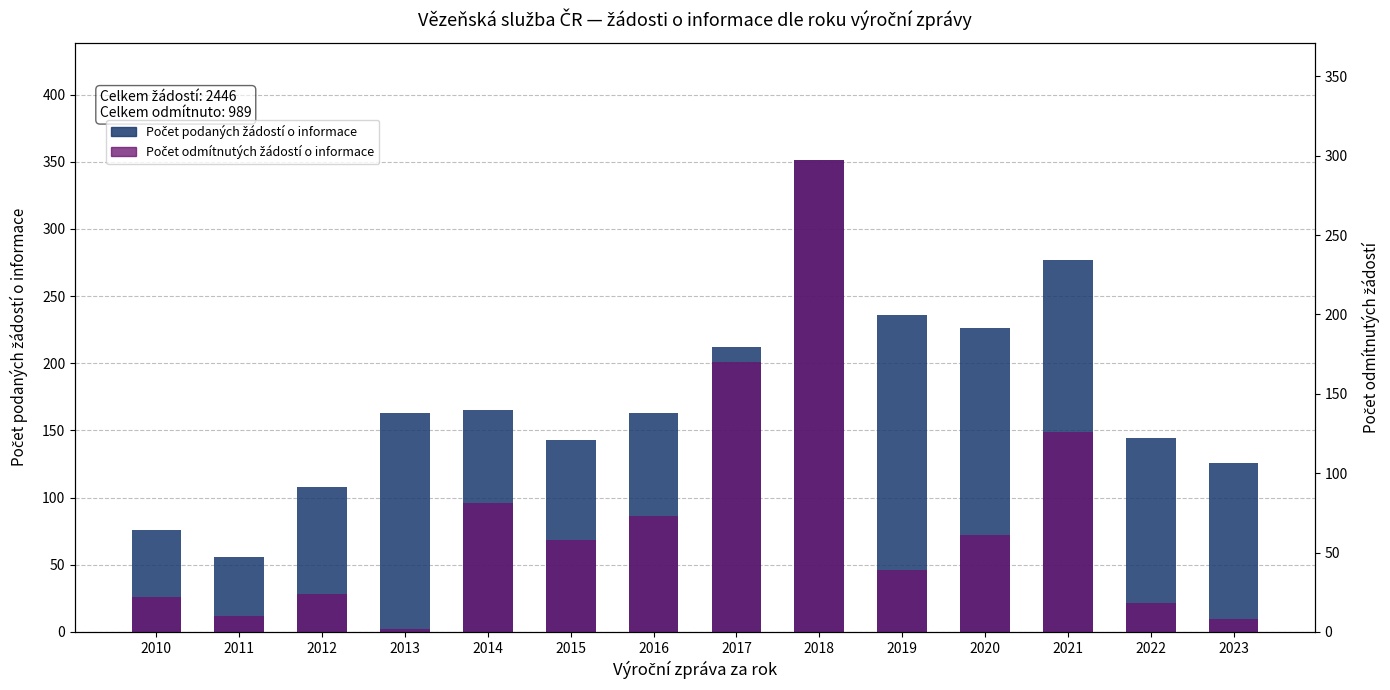

What is the sum of the Počet podaných žádostí o informace values at 2023 and 2015?

269